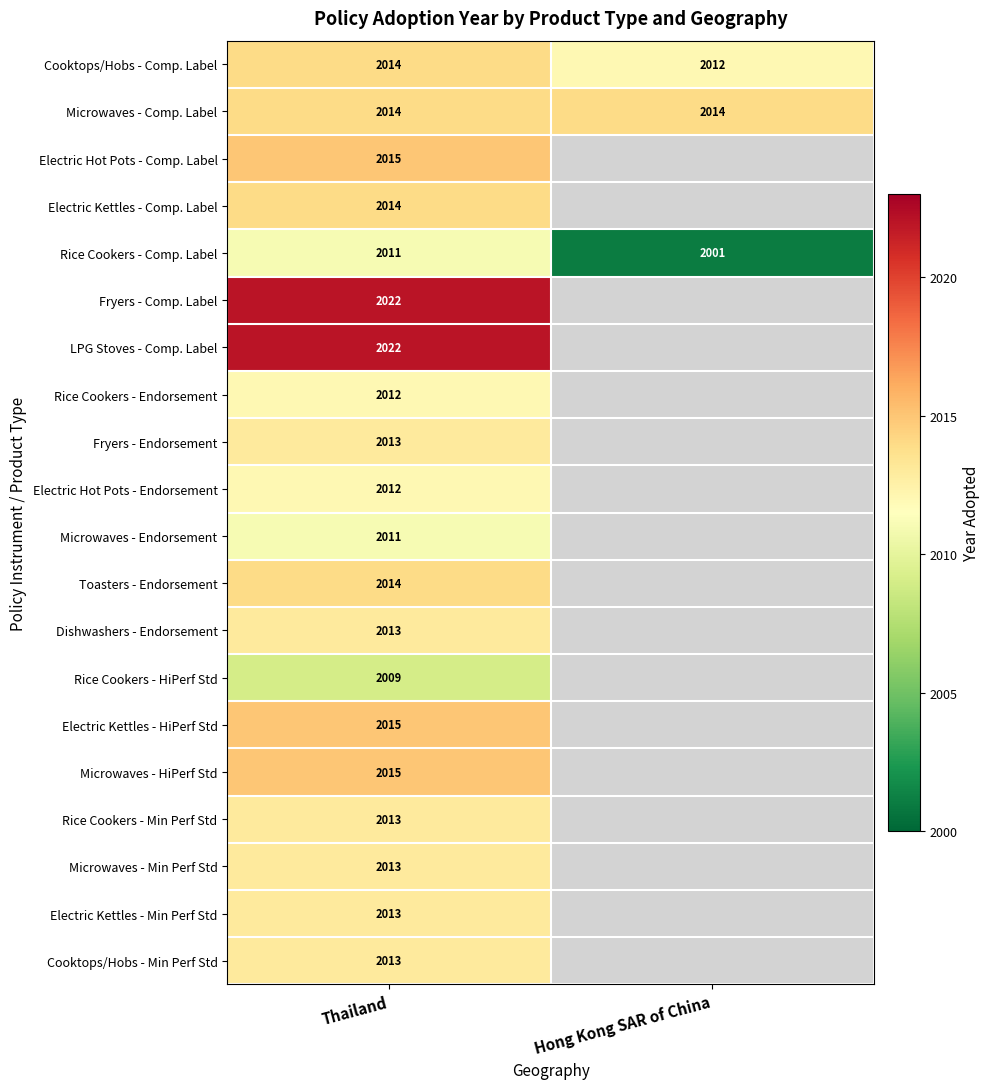

What is the spread (max minus min) of values at Hong Kong SAR of China?

13.0